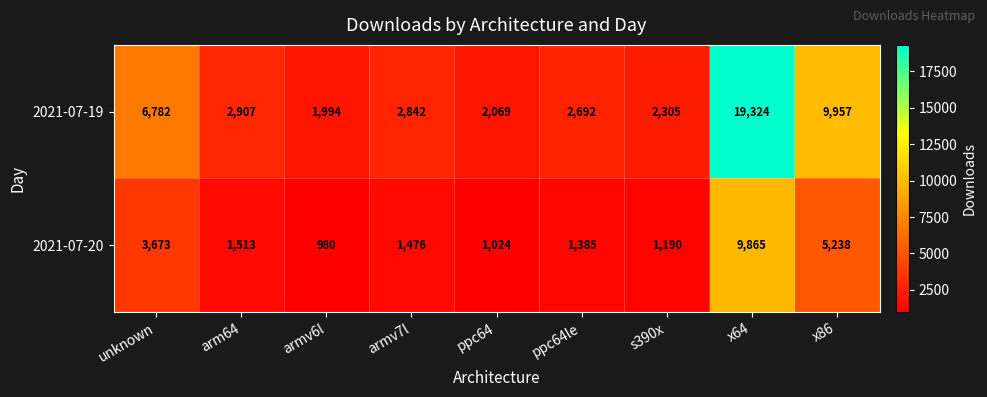

What is the difference between the highest and lowest values at x64?

9459